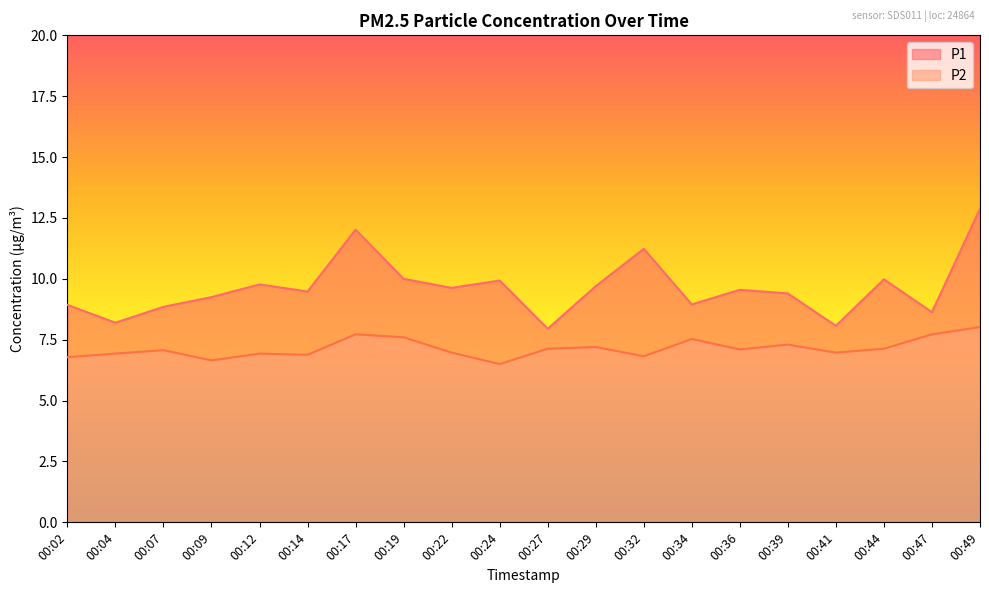

True or false: P2 and P1 cross at least once.

False